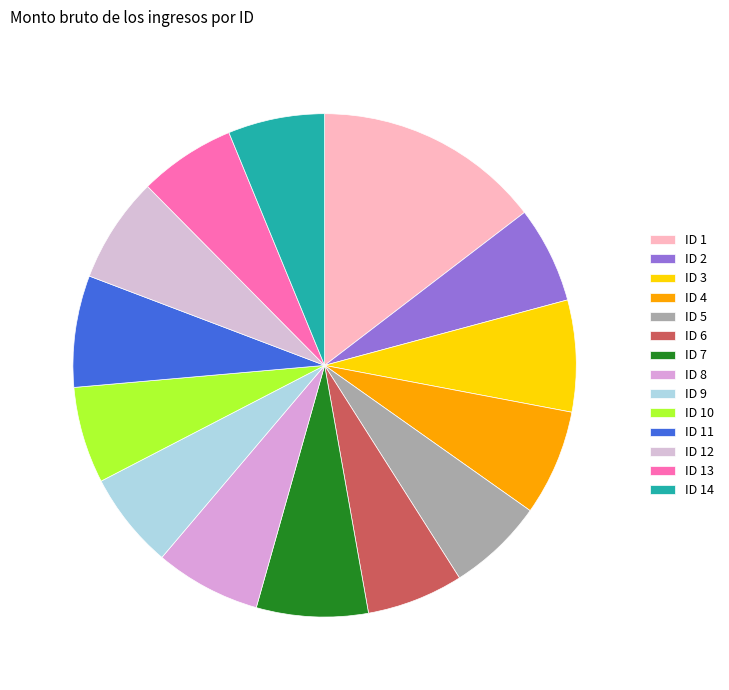

What percentage is NOT represented by ID 9?

93.8%